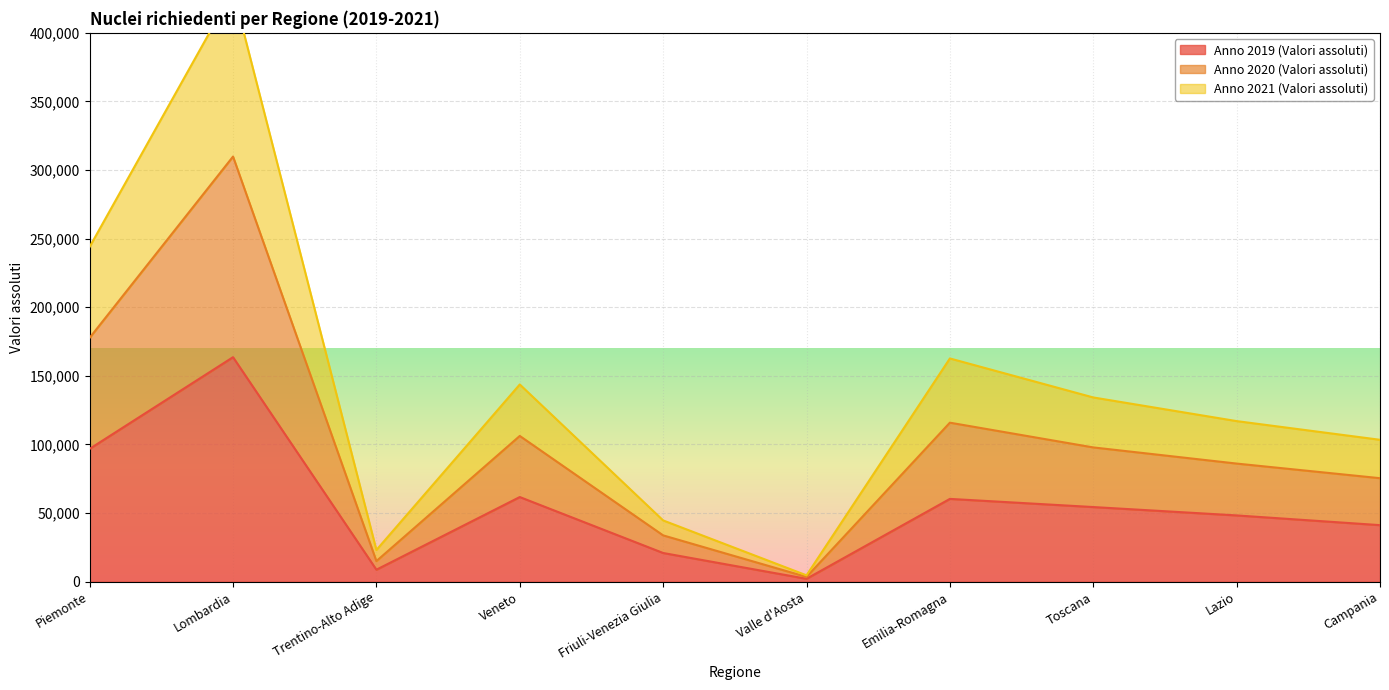

What position from the right is Toscana?

3